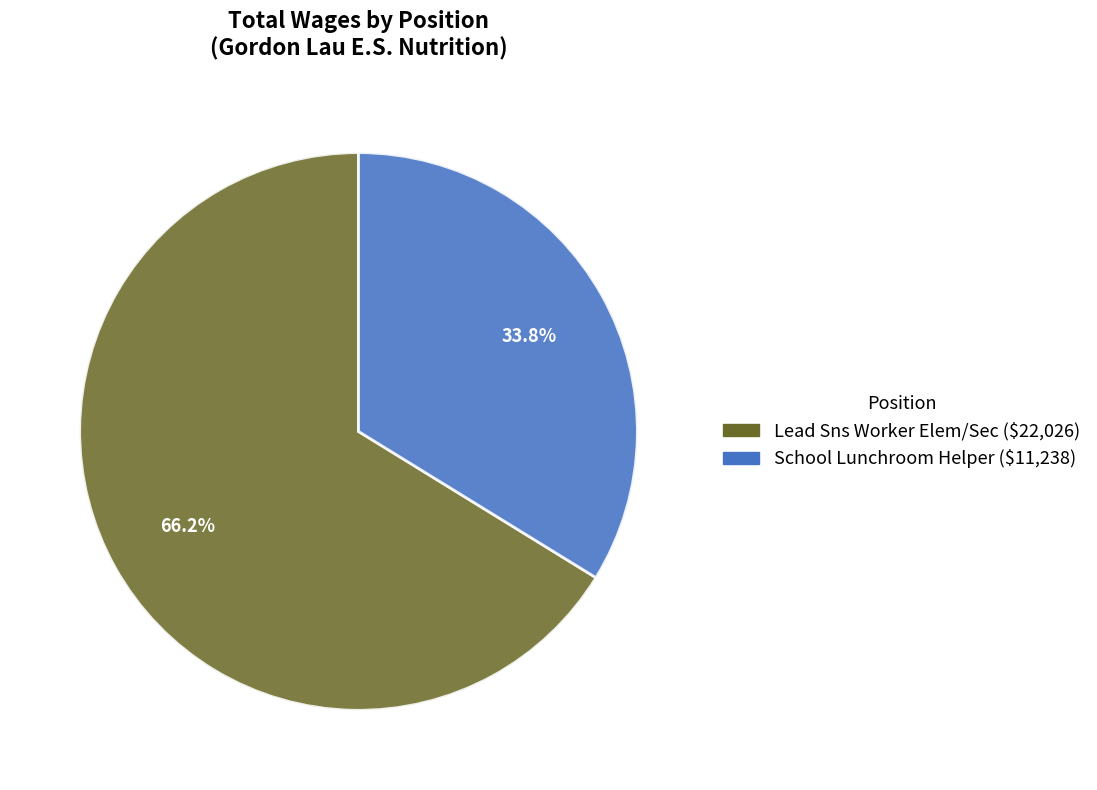

How many slices are in this pie chart?

2